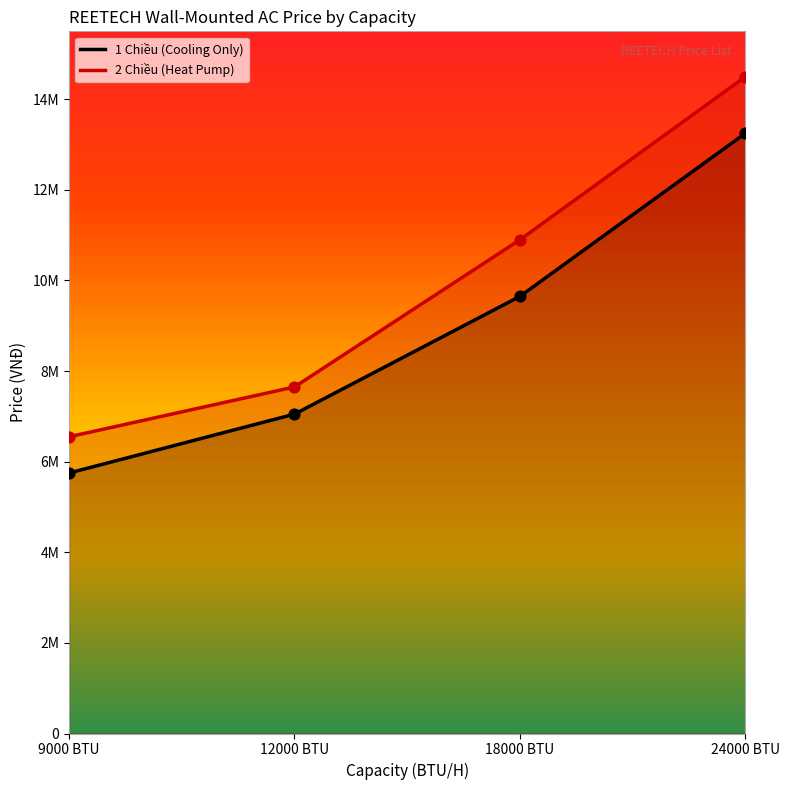

What are all the series names shown in the legend?

1 Chiều (Cooling Only), 2 Chiều (Heat Pump)